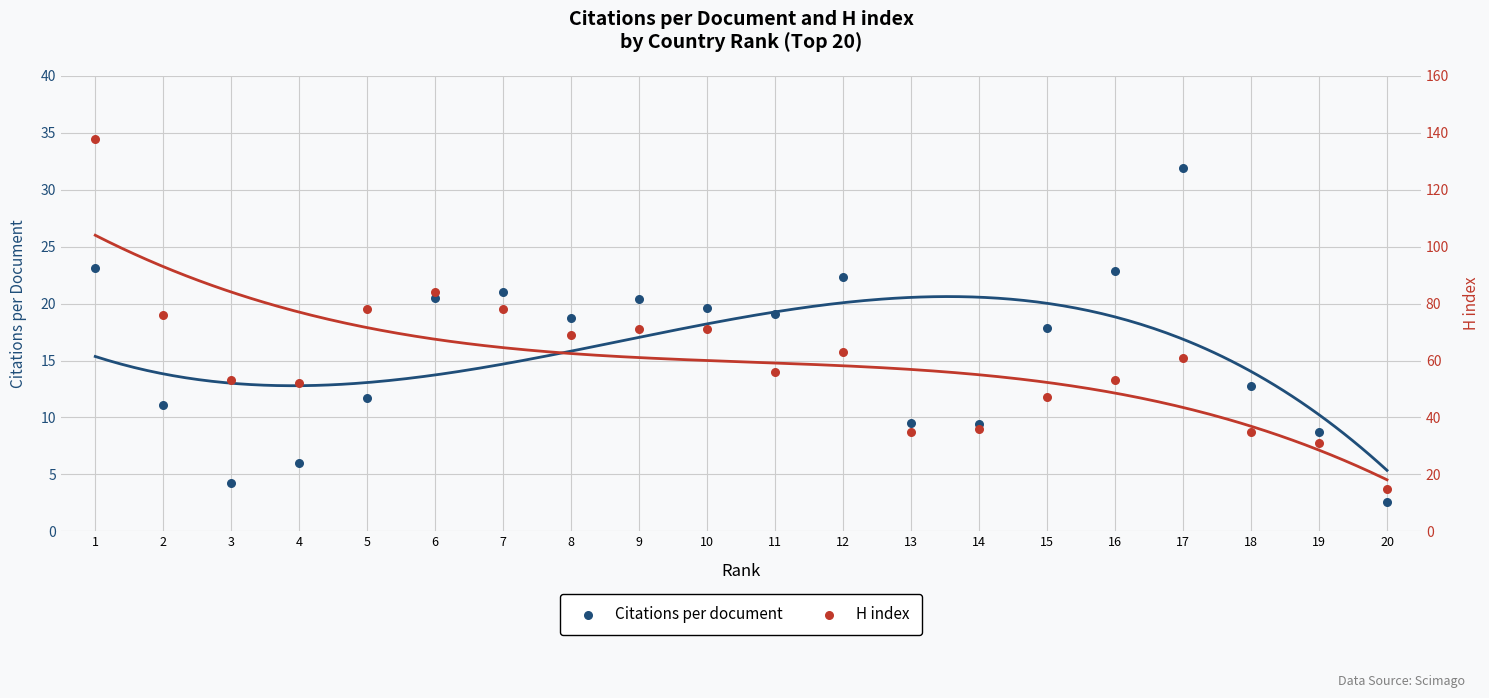

What are all the series names shown in the legend?

Citations per document, H index